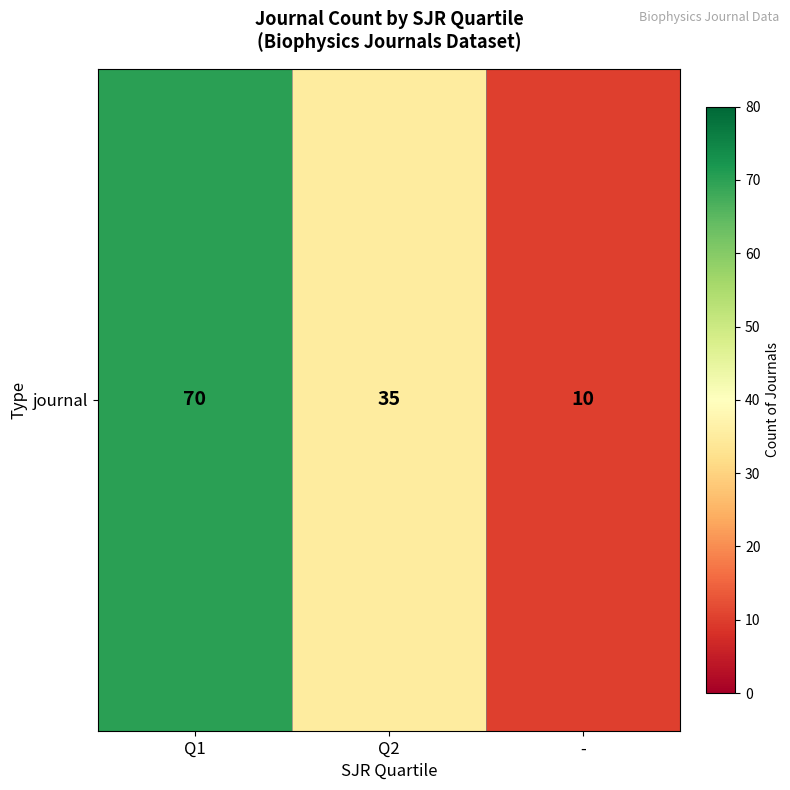

What is the smallest value displayed?

10